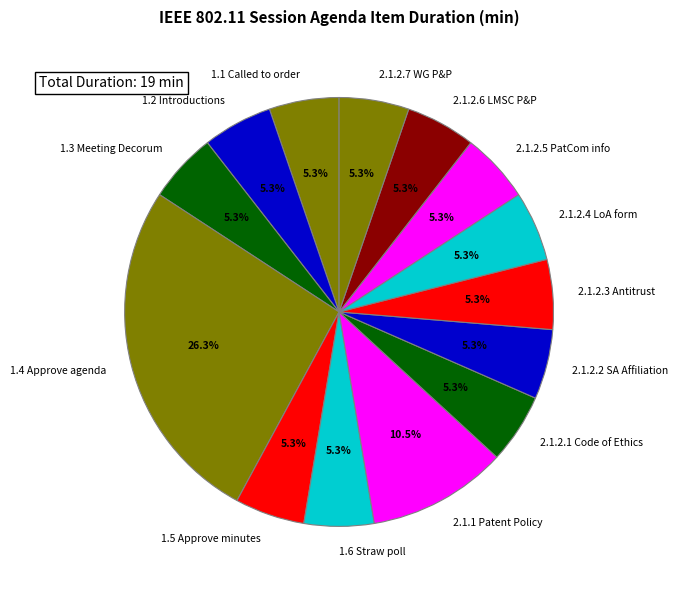

What portion of the pie excludes 2.1.2.7 WG P&P?

94.7%